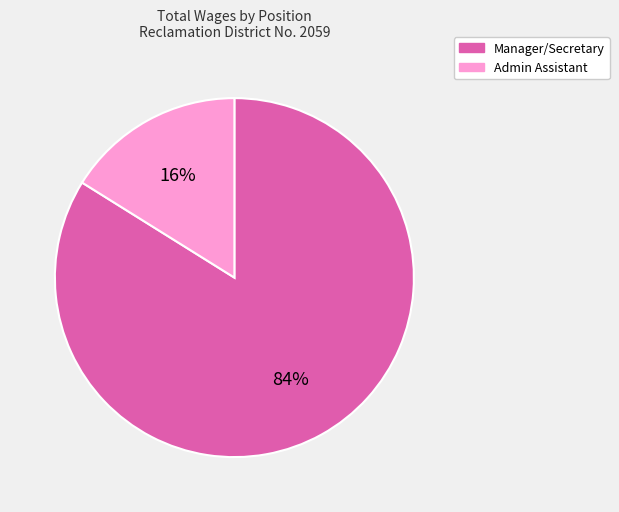

What is the smallest slice in the pie chart?

Admin Assistant